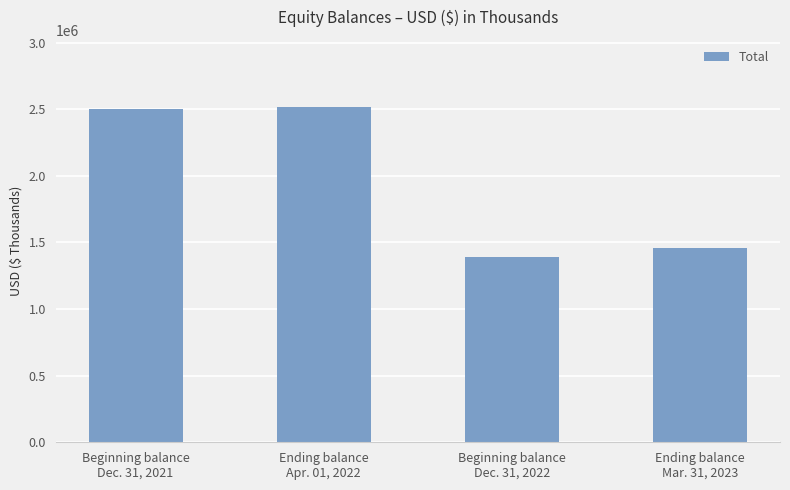

Reading left to right, what are all the values shown in this chart?

Beginning balance
Dec. 31, 2021=2501728	Ending balance
Apr. 01, 2022=2517362	Beginning balance
Dec. 31, 2022=1388458	Ending balance
Mar. 31, 2023=1458291